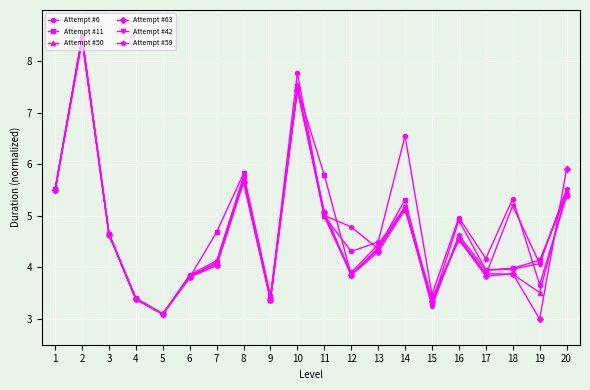

What is the difference between the second highest and second lowest values in the Attempt #6 series?

4.4